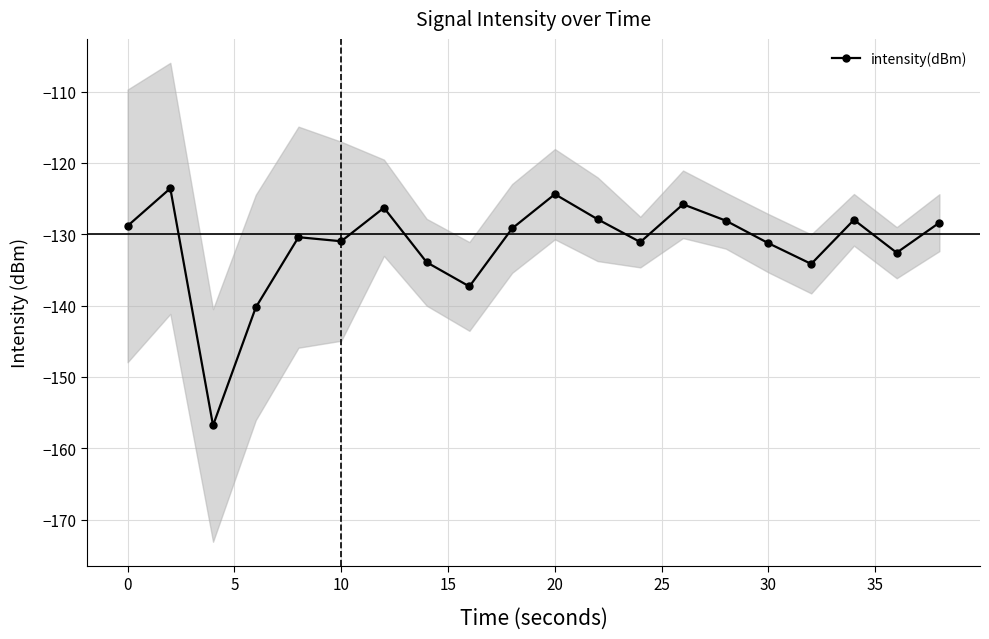

True or false: intensity(dBm) has a value of -218.0 at 20.

False